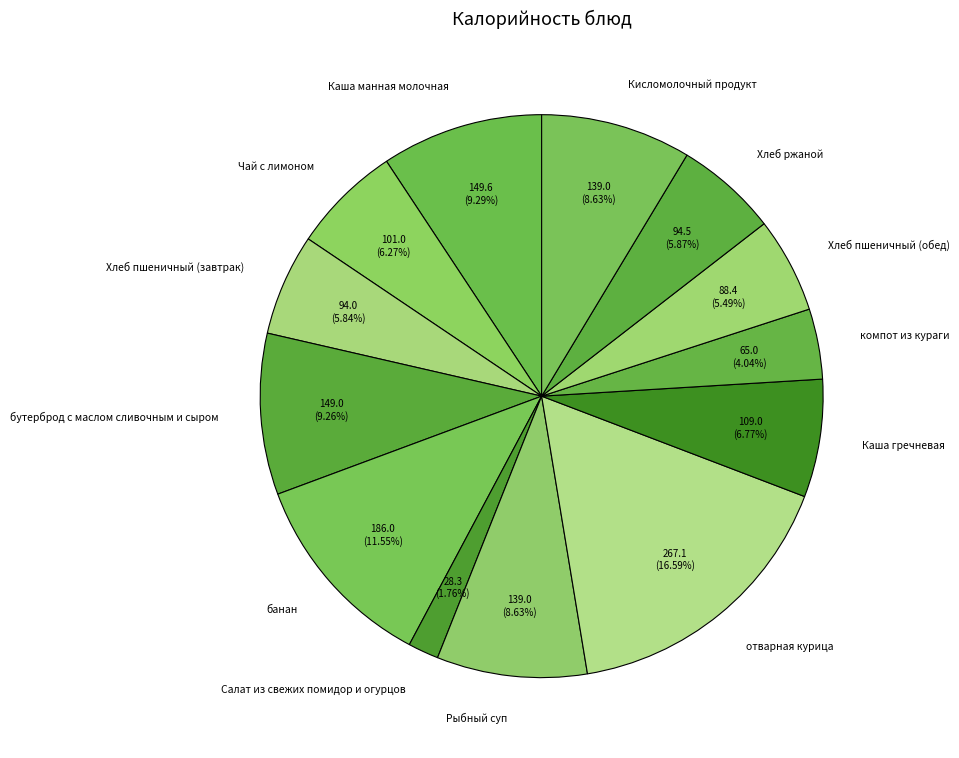

To the nearest percent, what is the average slice percentage?

8%